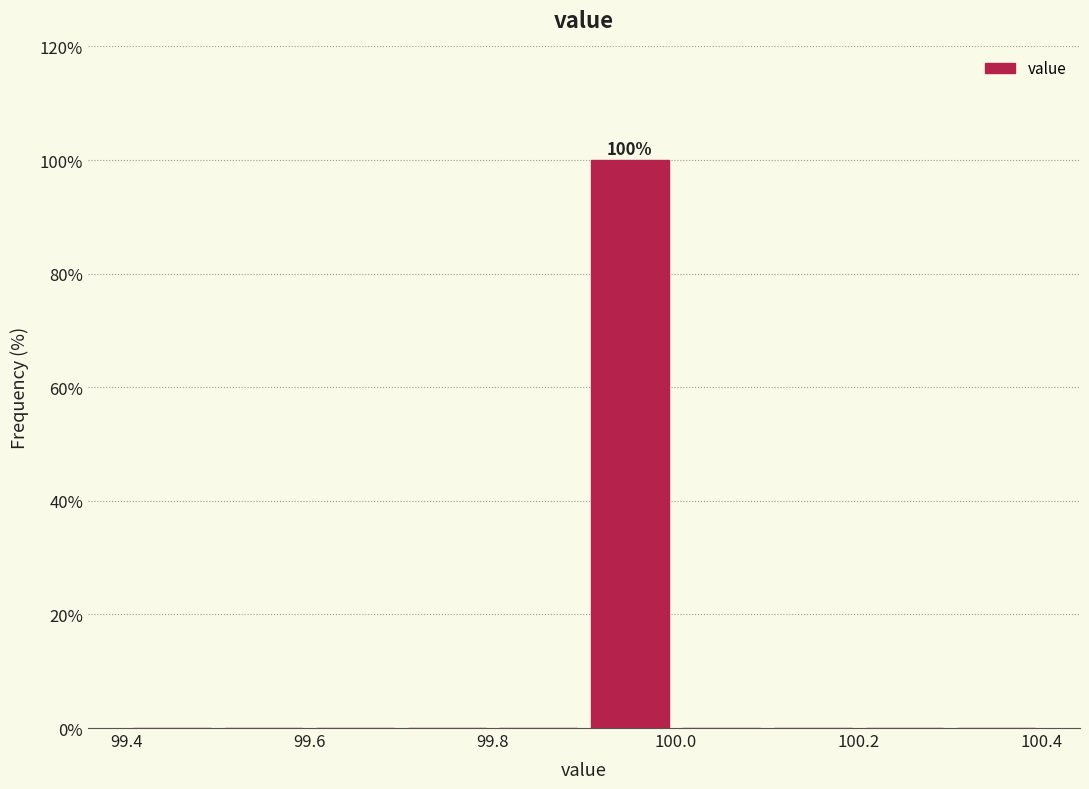

Over which range of the x-axis is the bar tallest?

99.9 to 100.0